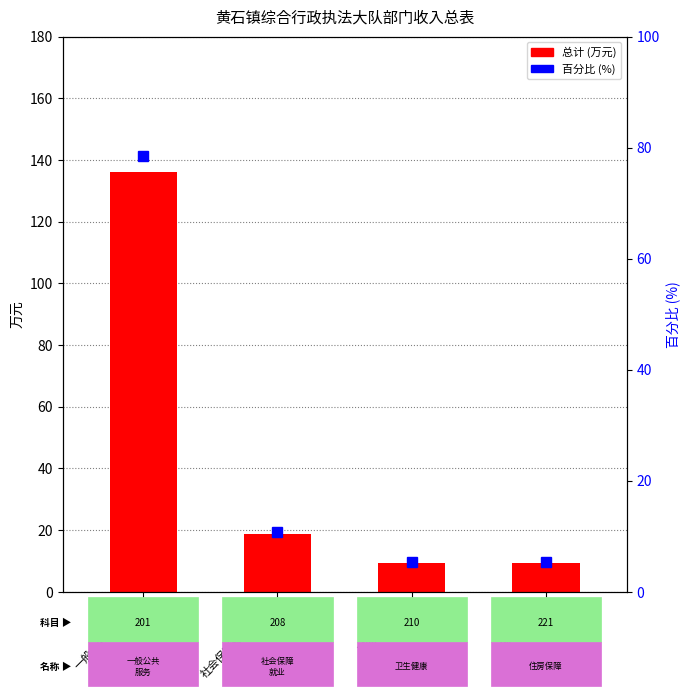

True or false: 总计 has a value of 4.2 at 住房保障支出.

False